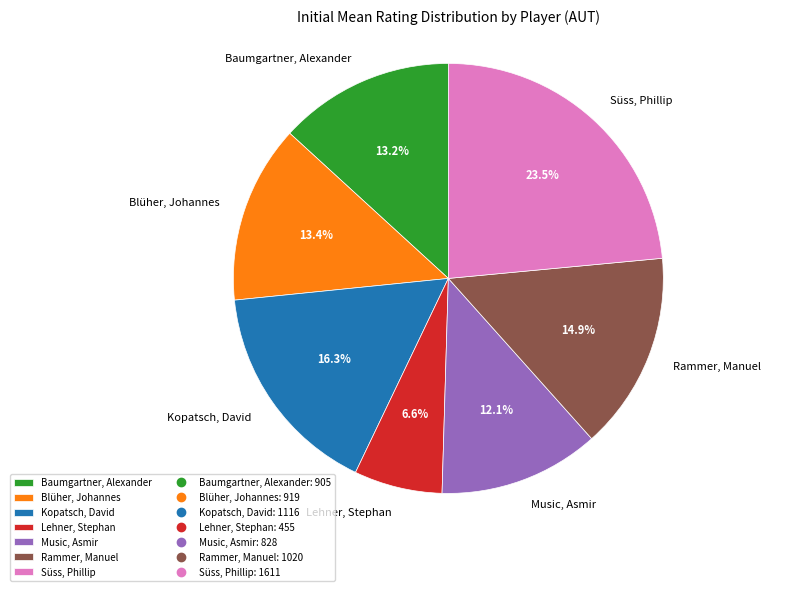

How much of the chart is everything except Rammer, Manuel?

85.1%